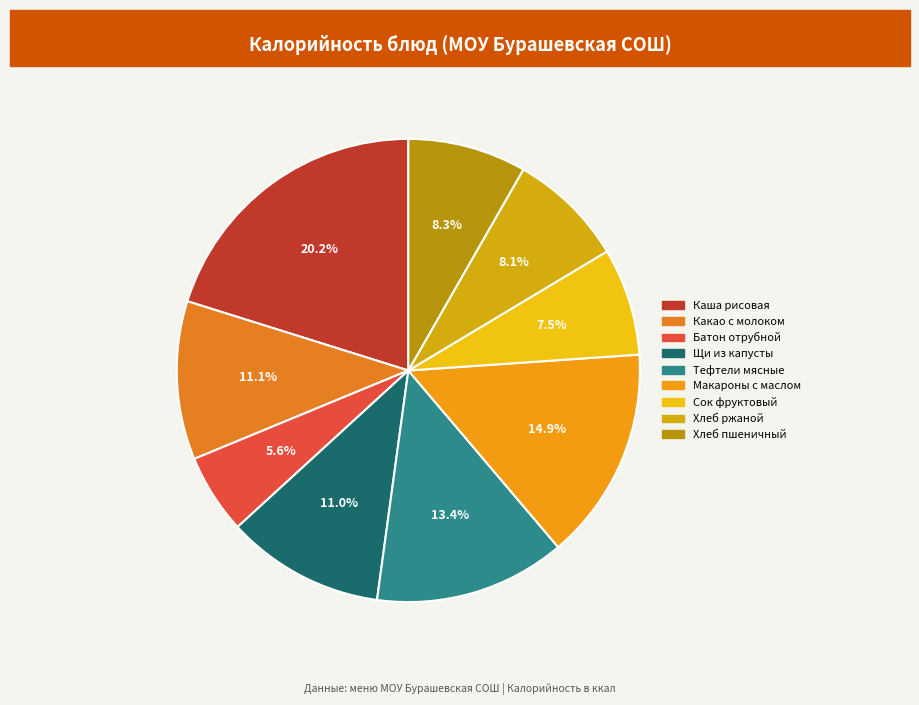

Does Хлеб ржаной account for over 50% of the chart?

No